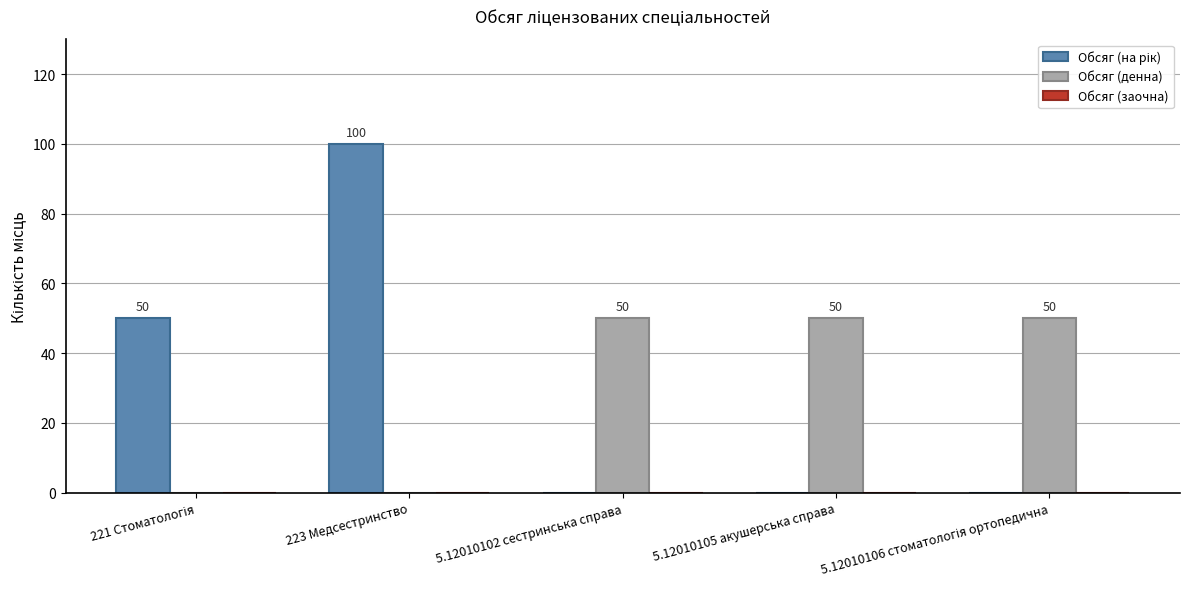

What is the spread (max minus min) of values at 223 Медсестринство?

100